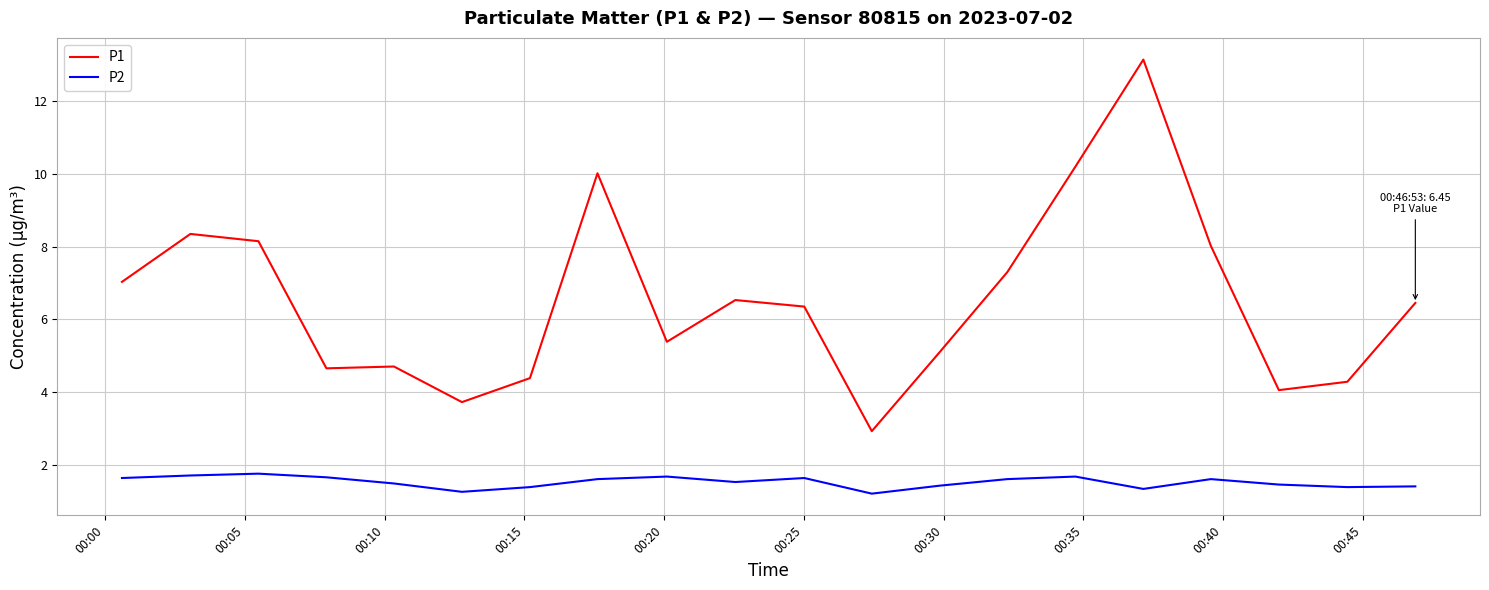

Which series has the largest range (max minus min)?

P1